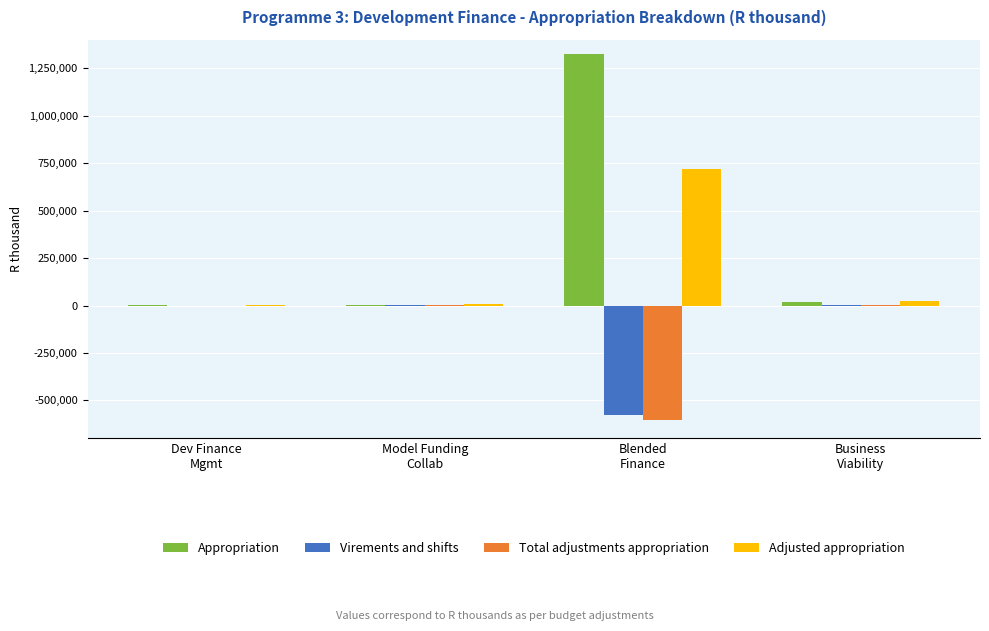

At which category is the sum across all series the highest?

Blended
Finance